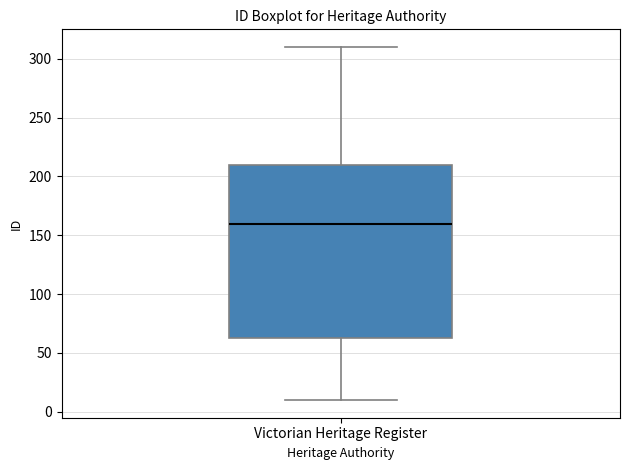

Transcribe this box plot: give where the median line is, the range the box spans, and where the two whiskers end, as read against the y-axis. The values are not printed on the chart, so give them approximately, as read against the axis.

median 160, box 65 to 210, whiskers 10 to 310